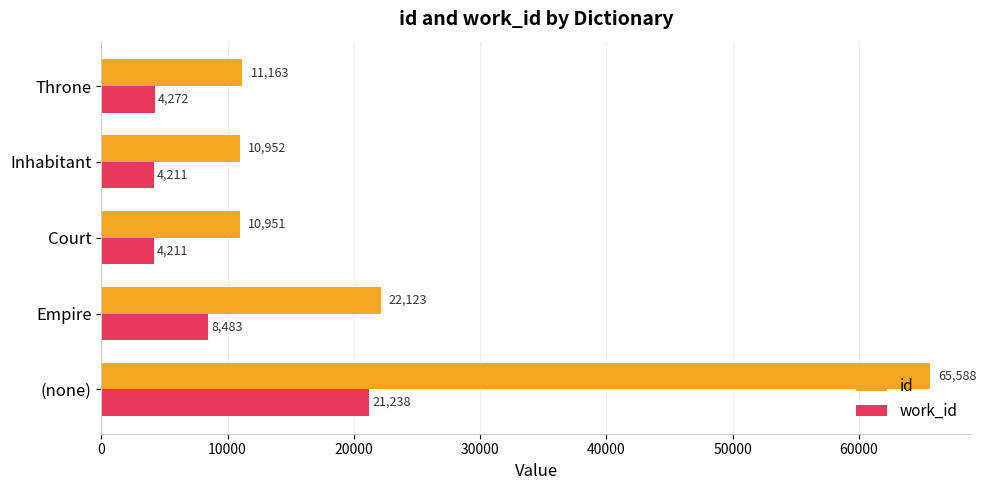

Which series has the largest total across all categories?

id